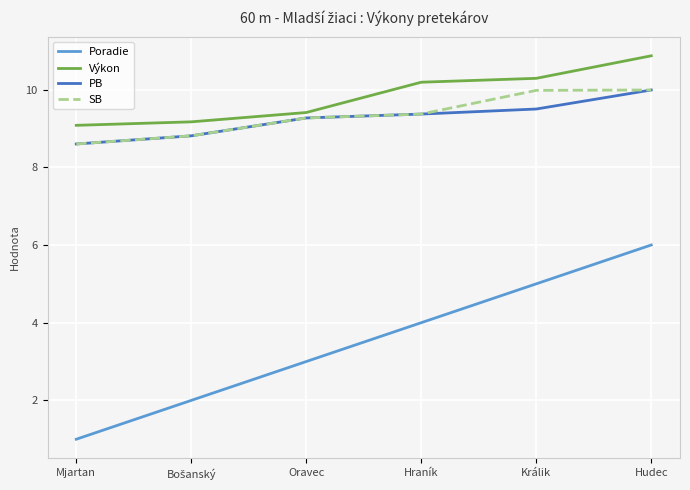

Read the PB value at Hraník.

9.4